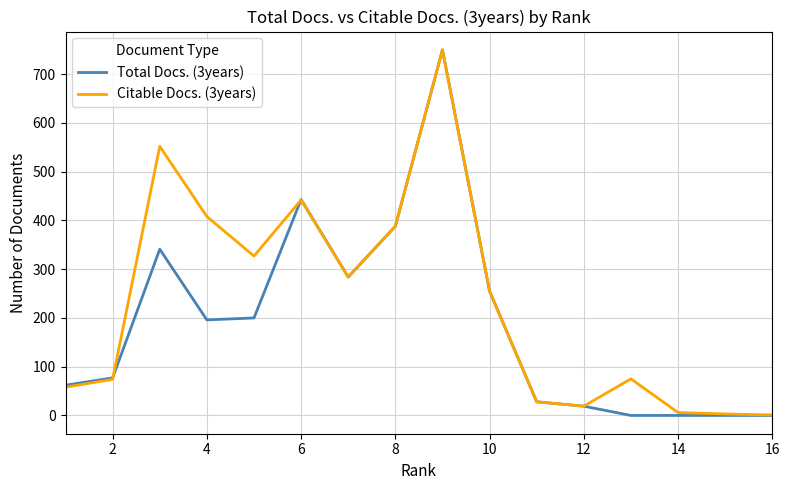

How many interior local valleys does the Citable Docs. (3years) series have?

3